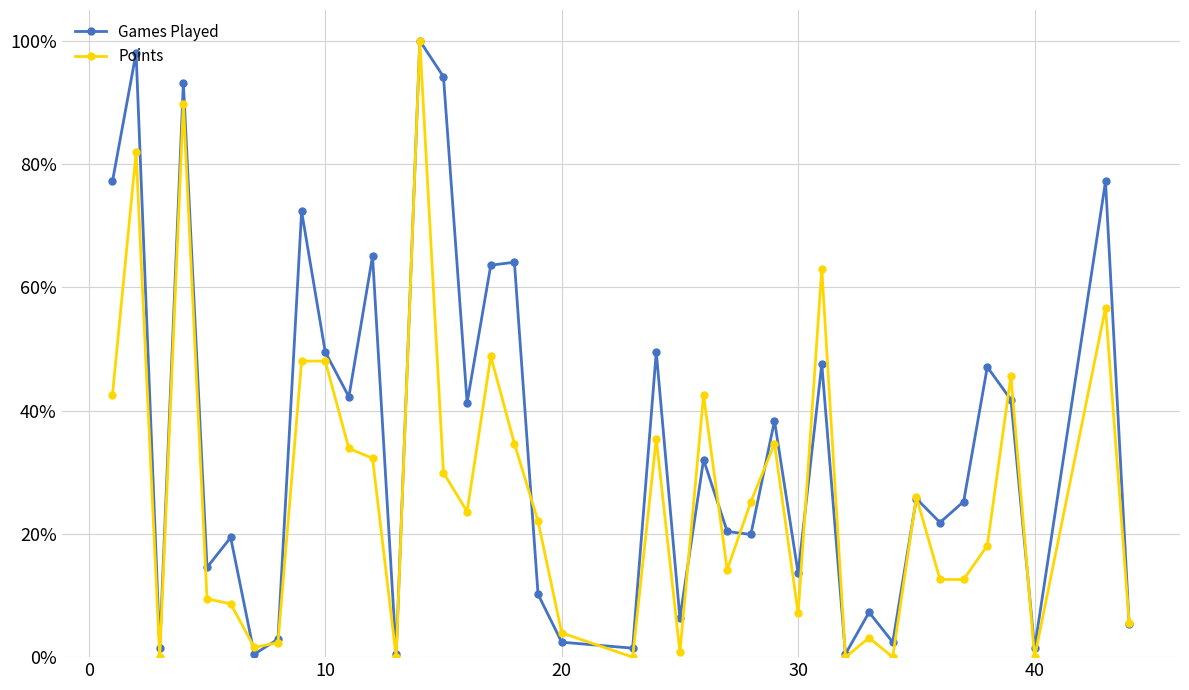

What is the greatest value displayed?

1.0